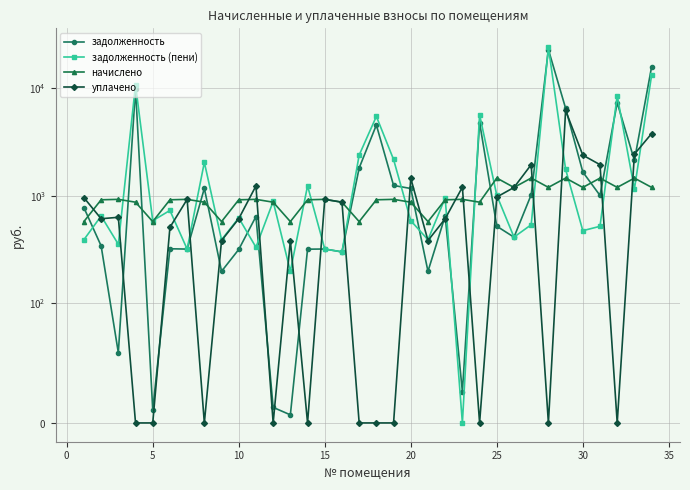

How many values in уплачено are above zero?

23